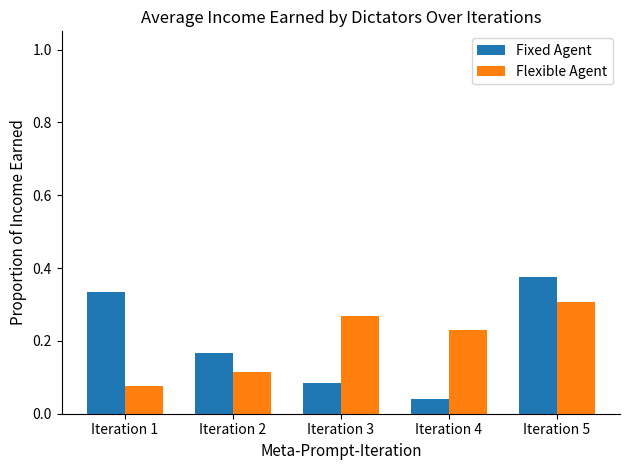

How many groups of bars are there?

5